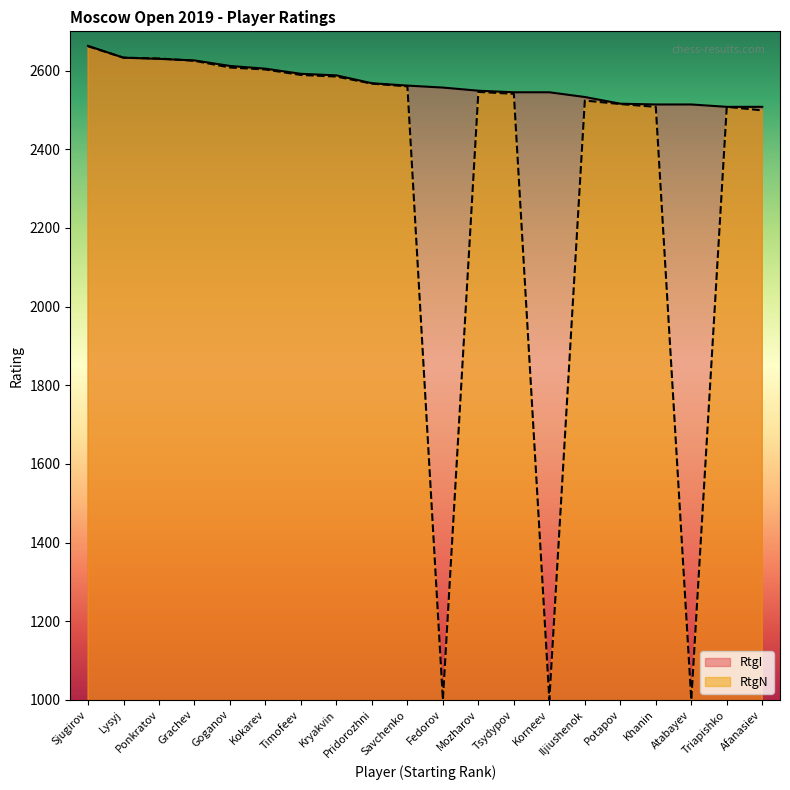

How many categories are shown in the chart?

20